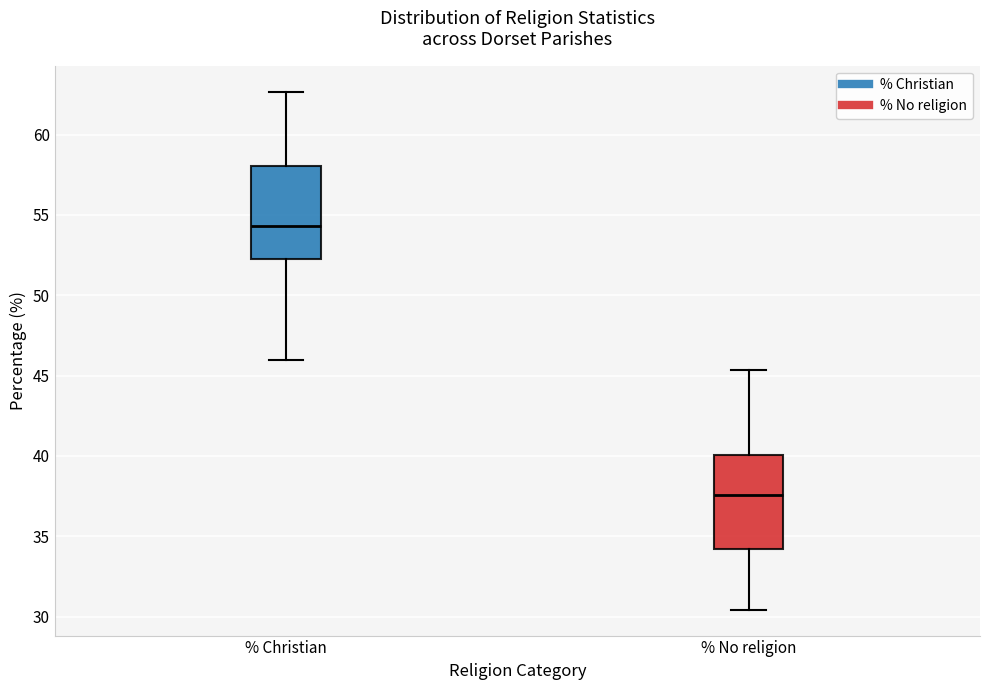

Reading left to right, transcribe this box plot: for each box, give where its median line is, the range the box spans, and where its two whiskers end, as read against the y-axis. The values are not printed on the chart, so give them approximately, as read against the axis.

% Christian: median 54.5, box 52.0 to 58.0, whiskers 46.0 to 62.5
% No religion: median 37.5, box 34.0 to 40.0, whiskers 30.5 to 45.5